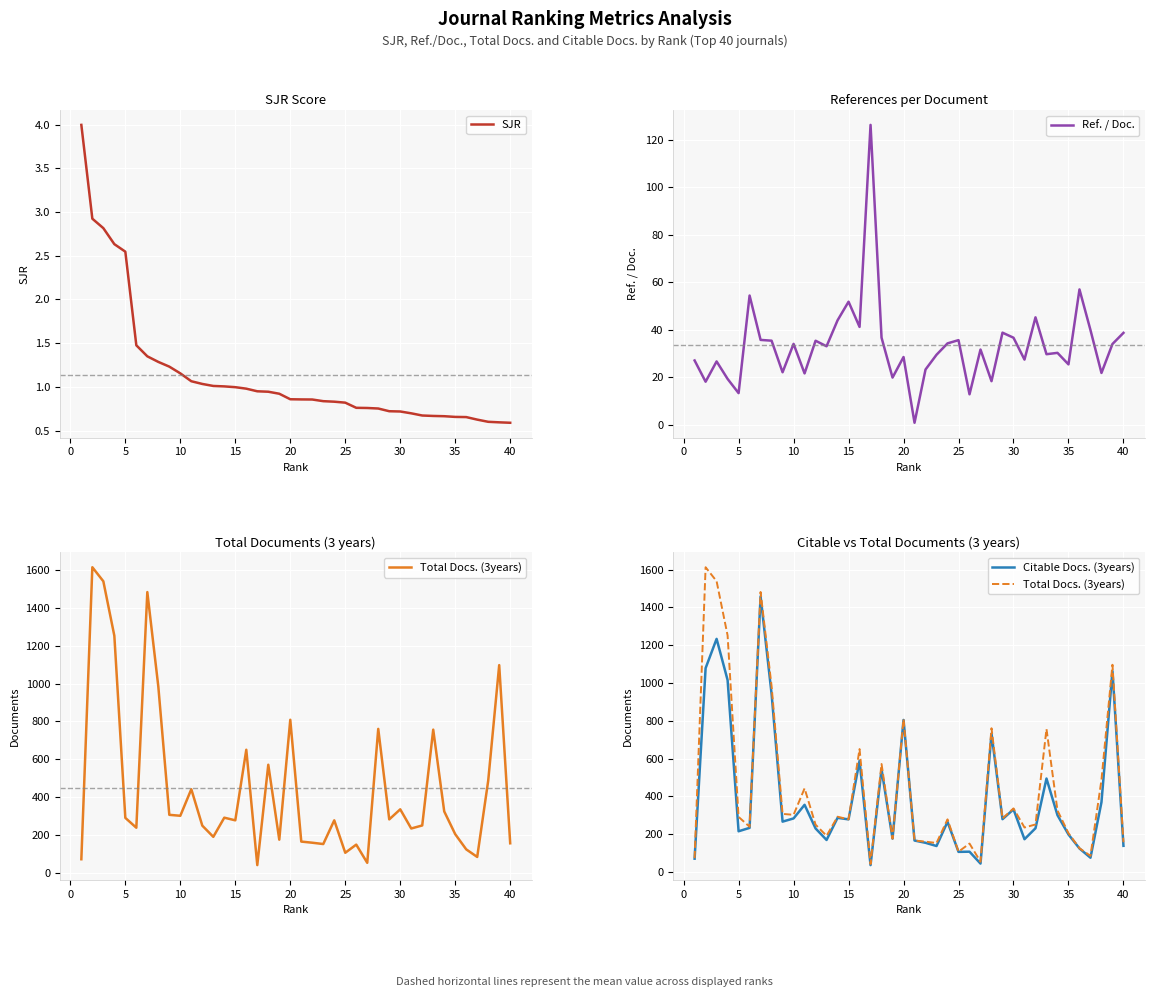

Is it true that Ref. / Doc. equals 25.5 at 35?

True